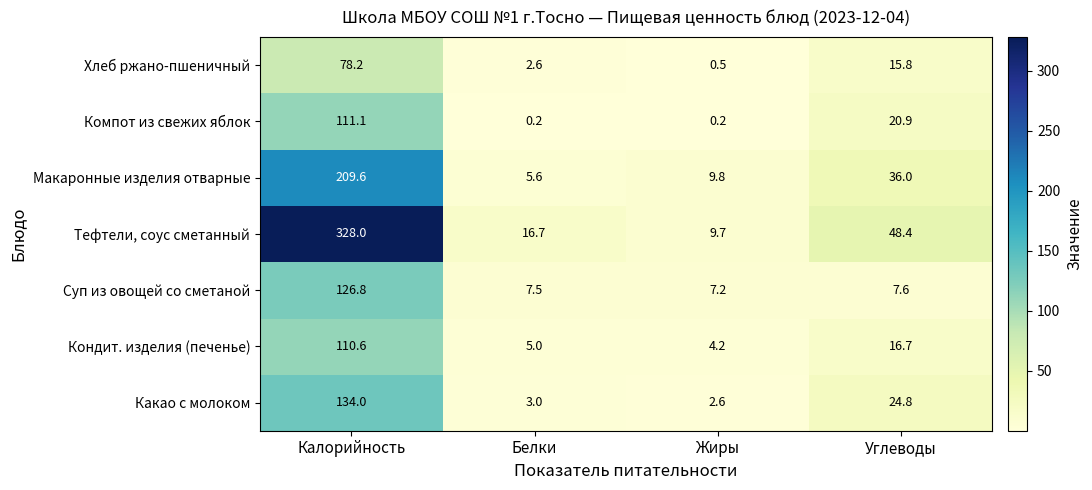

What is the difference between the maximum and minimum values in the Кондит. изделия (печенье) series?

106.4